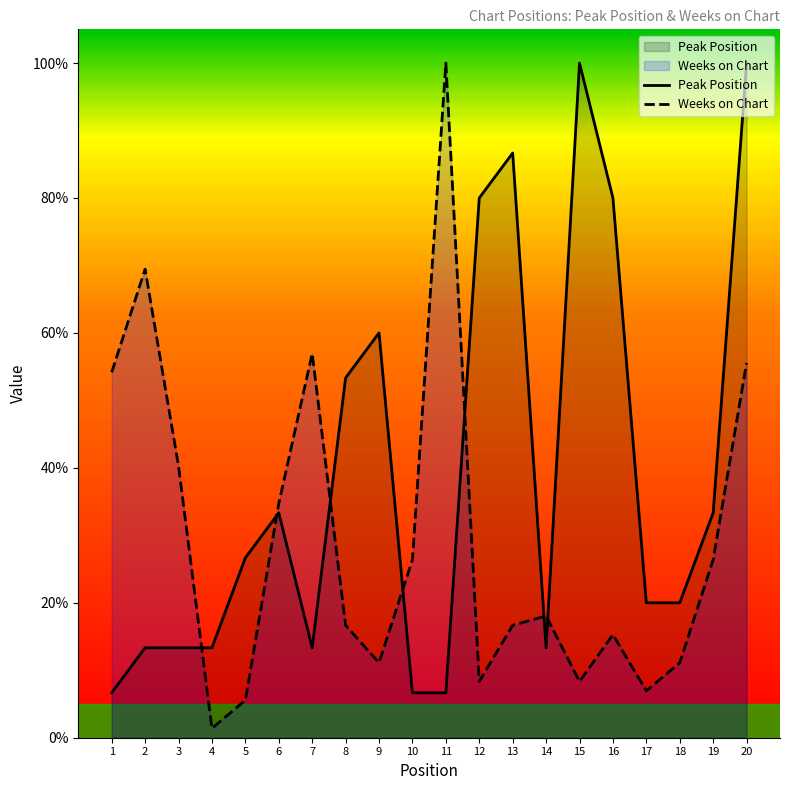

Reading left to right, extract all data points from this chart.

Peak Position: 1=6.7	2=13.3	3=13.3	4=13.3	5=26.7	6=33.3	7=13.3	8=53.3	9=60.0	10=6.7	11=6.7	12=80.0	13=86.7	14=13.3	15=100.0	16=80.0	17=20.0	18=20.0	19=33.3	20=100.0
Weeks on Chart: 1=54.2	2=69.4	3=40.3	4=1.4	5=5.6	6=34.7	7=56.9	8=16.7	9=11.1	10=26.4	11=100.0	12=8.3	13=16.7	14=18.1	15=8.3	16=15.3	17=6.9	18=11.1	19=26.4	20=55.6